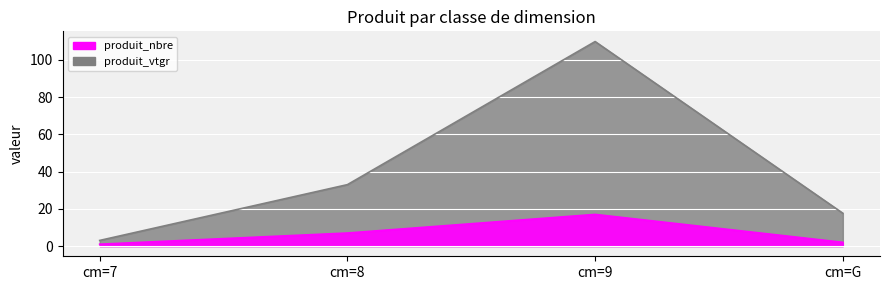

Is it true that produit_vtgr equals 33.0 at cm=8?

True